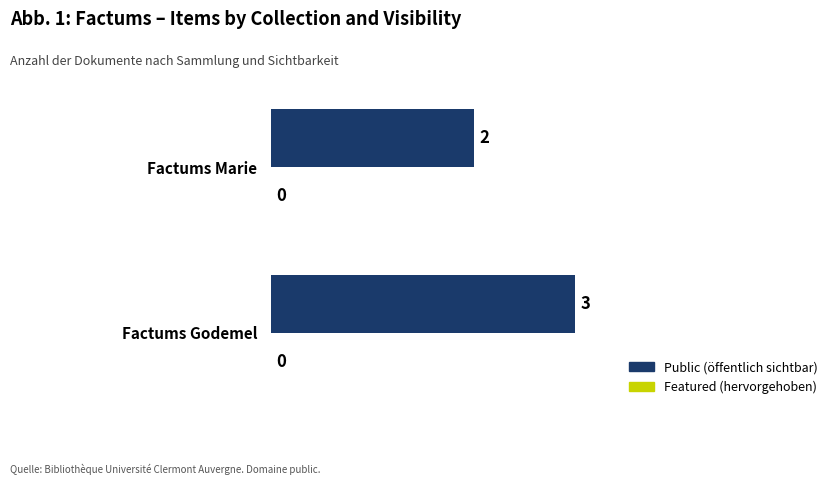

What is the maximum value shown in the chart?

3